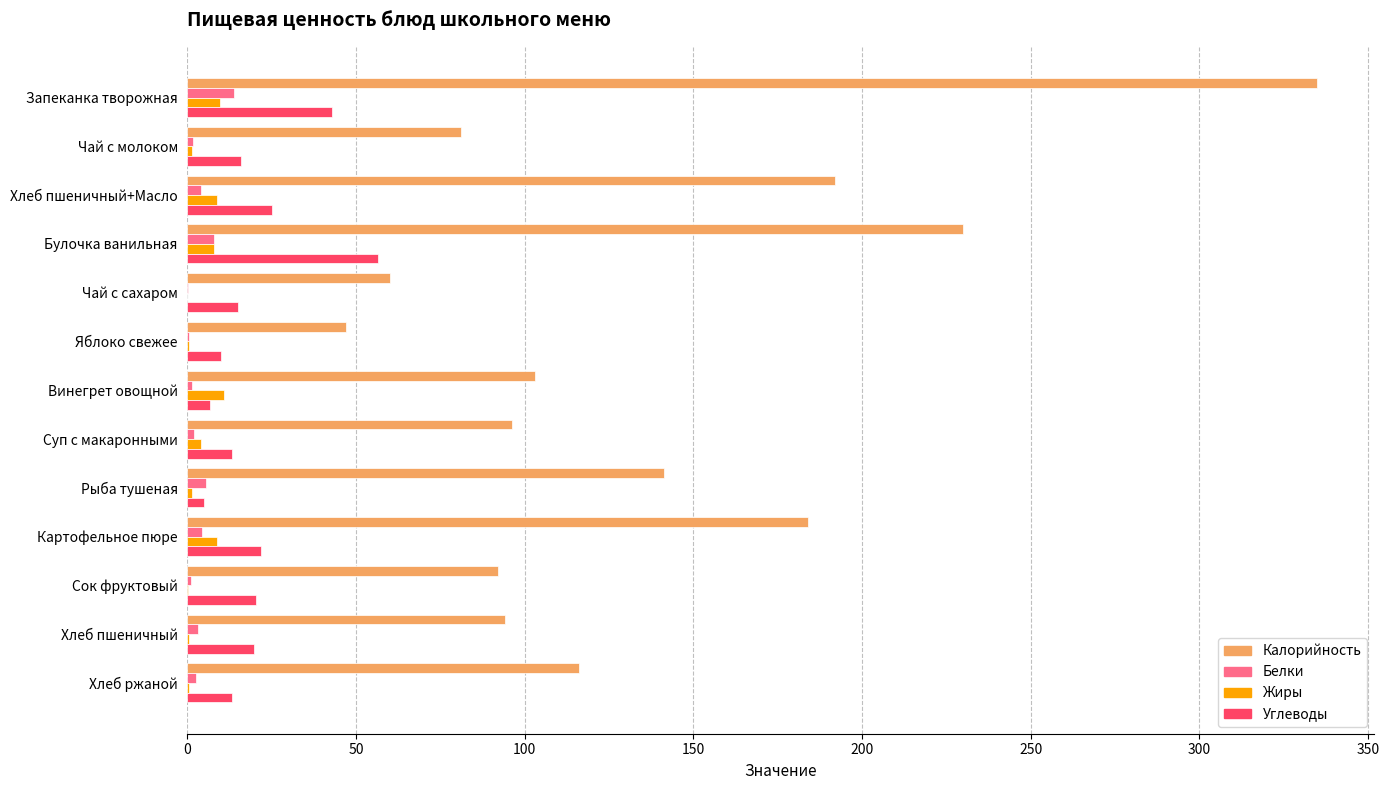

Which series changed the most between Чай с сахаром and Рыба тушеная?

Калорийность